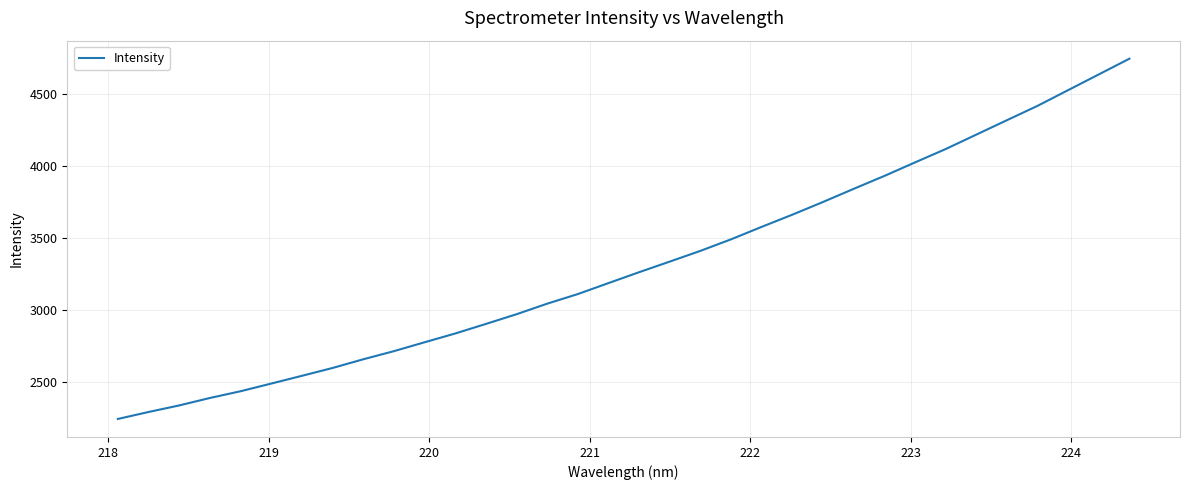

What is the maximum value shown in the chart?

4746.5